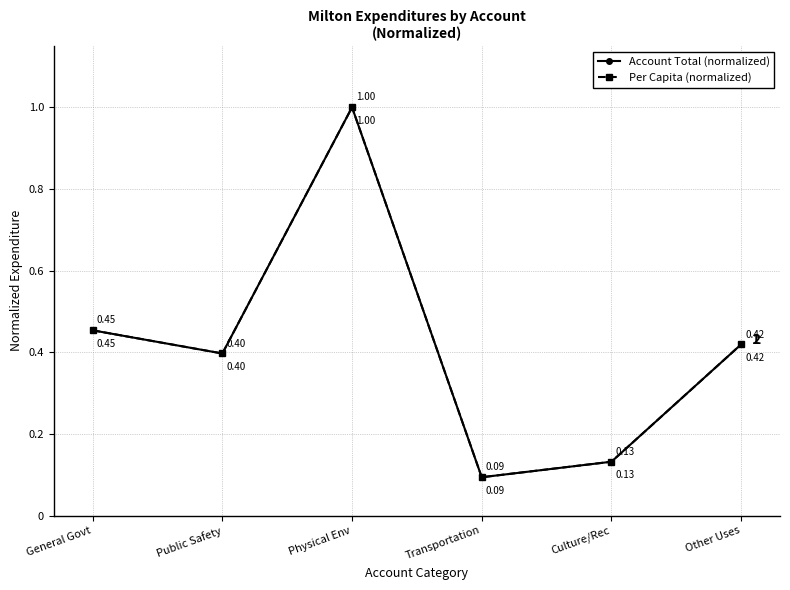

What is the label of the 2nd point from the left?

Public Safety